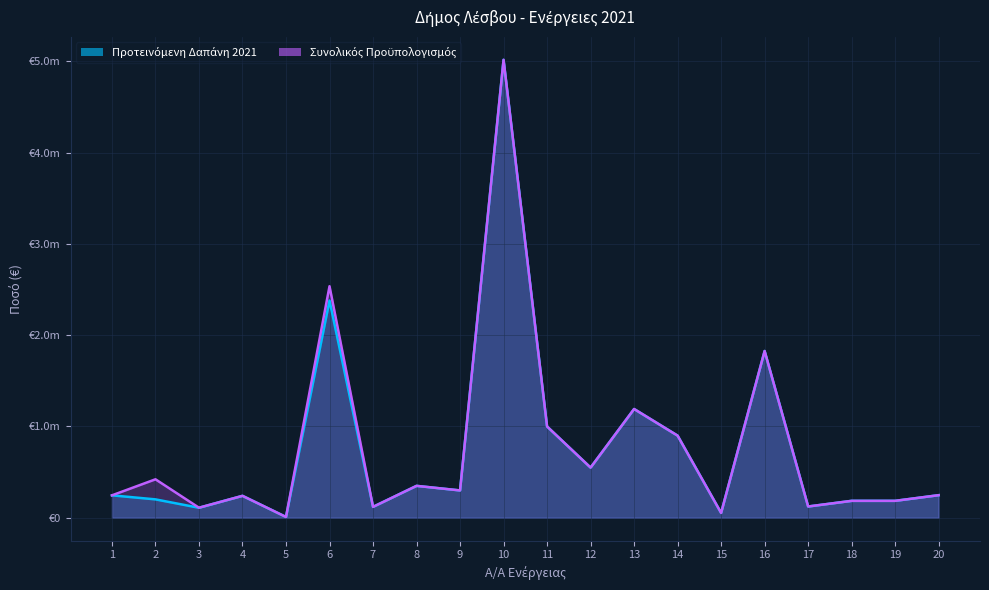

What is the sum of the Συνολικός Προϋπολογισμός values at 14 and 8?

1250000.0